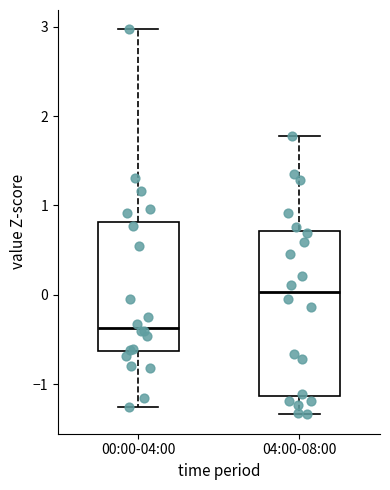

Reading left to right, transcribe this box plot: for each box, give where its median line is, the range the box spans, and where its two whiskers end, as read against the y-axis. The values are not printed on the chart, so give them approximately, as read against the axis.

00:00-04:00: median -0.4, box -0.6 to 0.8, whiskers -1.3 to 3.0
04:00-08:00: median 0.0, box -1.1 to 0.7, whiskers -1.3 to 1.8